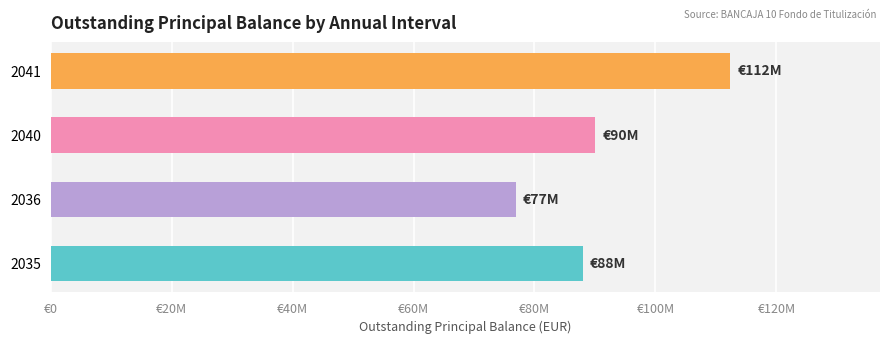

List the labels in order of value, largest first.

2041, 2040, 2035, 2036